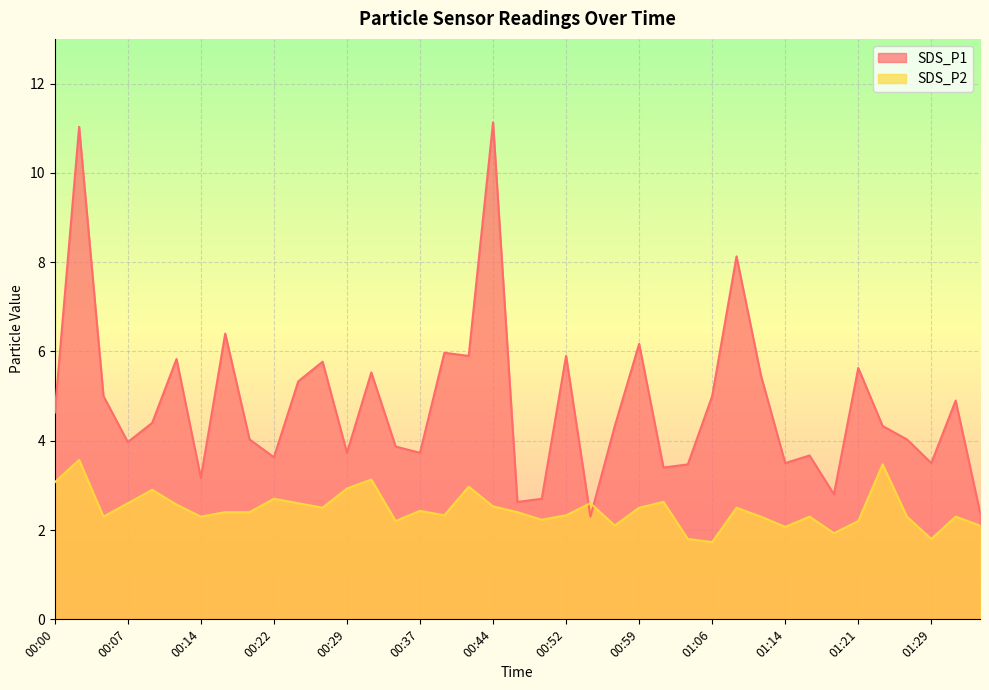

Reading left to right, transcribe all the data shown in this chart.

SDS_P1: 00:00=4.6	00:02=11.0	00:05=5.0	00:07=4.0	00:10=4.4	00:12=5.8	00:14=3.2	00:17=6.4	00:19=4.0	00:22=3.6	00:24=5.3	00:27=5.8	00:29=3.7	00:32=5.5	00:34=3.9	00:37=3.7	00:39=6.0	00:42=5.9	00:44=11.1	00:47=2.6	00:49=2.7	00:52=5.9	00:54=2.3	00:57=4.3	00:59=6.2	01:02=3.4	01:04=3.5	01:06=5.0	01:09=8.1	01:11=5.5	01:14=3.5	01:16=3.7	01:19=2.8	01:21=5.6	01:24=4.3	01:26=4.0	01:29=3.5	01:31=4.9	01:34=2.4
SDS_P2: 00:00=3.1	00:02=3.6	00:05=2.3	00:07=2.6	00:10=2.9	00:12=2.6	00:14=2.3	00:17=2.4	00:19=2.4	00:22=2.7	00:24=2.6	00:27=2.5	00:29=2.9	00:32=3.1	00:34=2.2	00:37=2.4	00:39=2.3	00:42=3.0	00:44=2.5	00:47=2.4	00:49=2.2	00:52=2.3	00:54=2.6	00:57=2.1	00:59=2.5	01:02=2.6	01:04=1.8	01:06=1.7	01:09=2.5	01:11=2.3	01:14=2.1	01:16=2.3	01:19=1.9	01:21=2.2	01:24=3.5	01:26=2.3	01:29=1.8	01:31=2.3	01:34=2.1